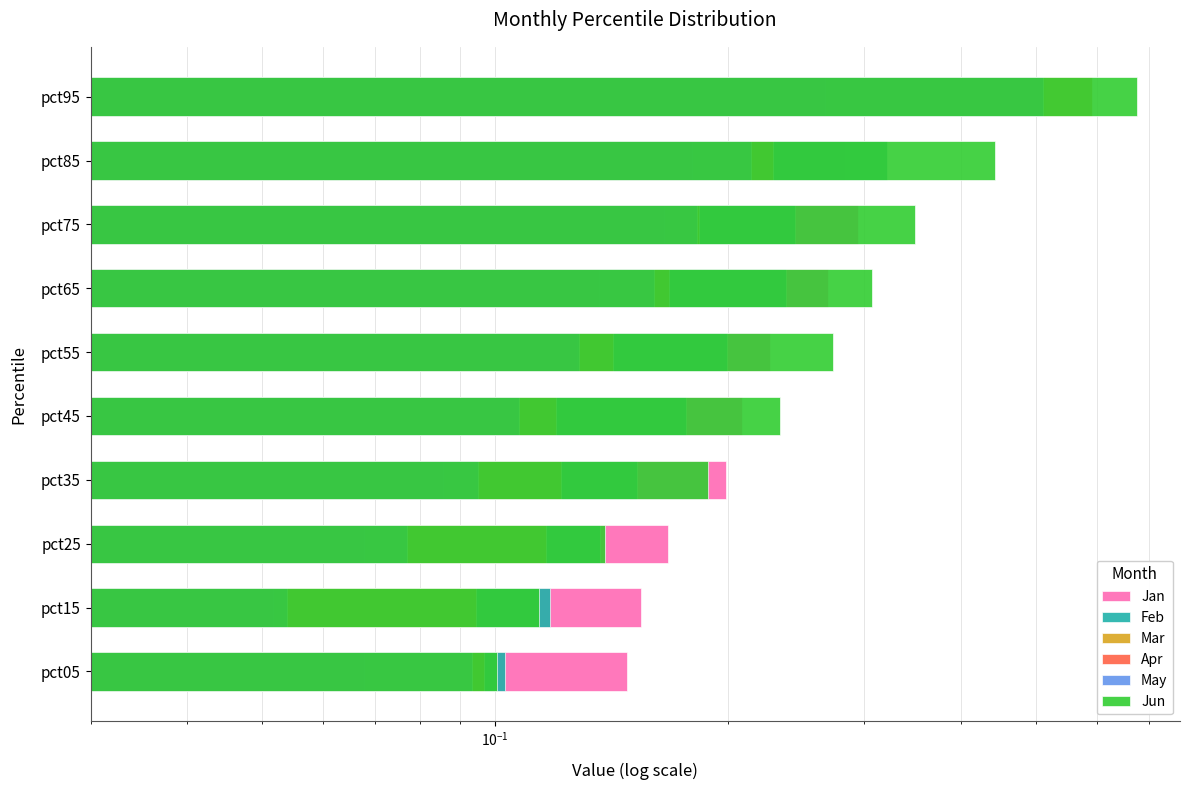

At how many categories does at least one series exceed 0?

10